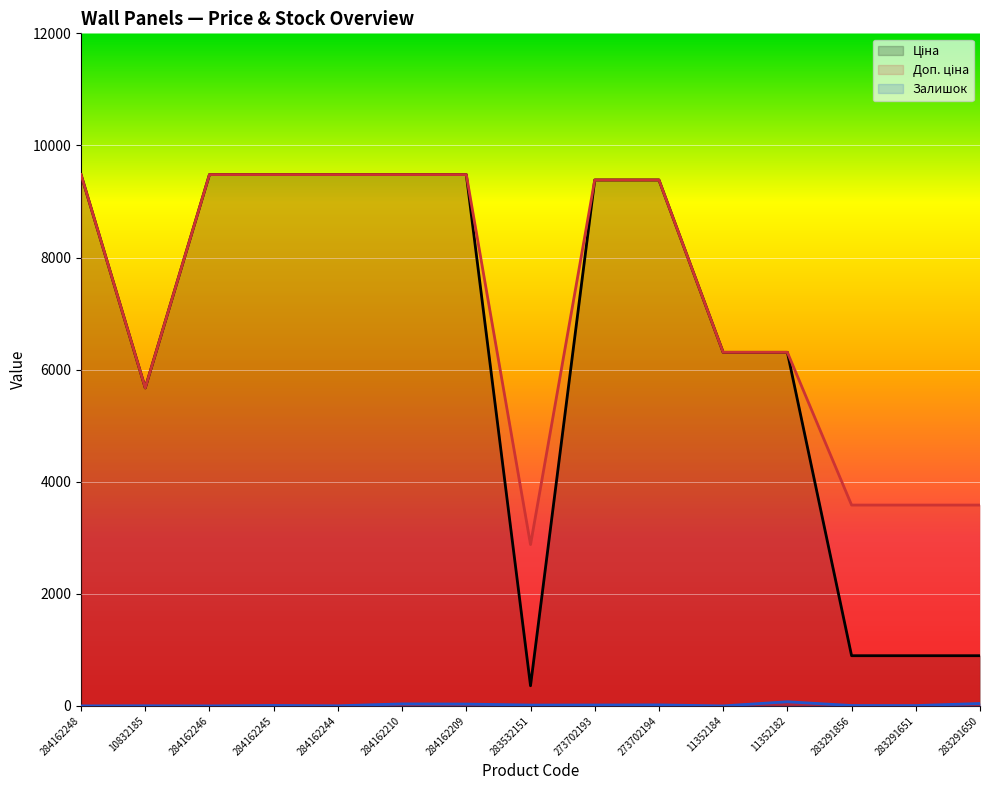

Reading right to left, what are all the values shown in this chart?

Ціна: 895.9	895.9	895.9	6308.8	6308.8	9384.0	9384.0	359.9	9480.1	9480.1	9480.1	9480.1	9480.1	5673.8	9480.1
Доп. ціна: 3583.6	3583.6	3583.6	6308.8	6308.8	9384.0	9384.0	2878.8	9480.1	9480.1	9480.1	9480.1	9480.1	5673.8	9480.1
Залишок: 43.0	6.0	7.0	74.0	0.0	18.0	16.0	15.0	33.0	36.0	2.0	8.0	0.0	2.0	0.0